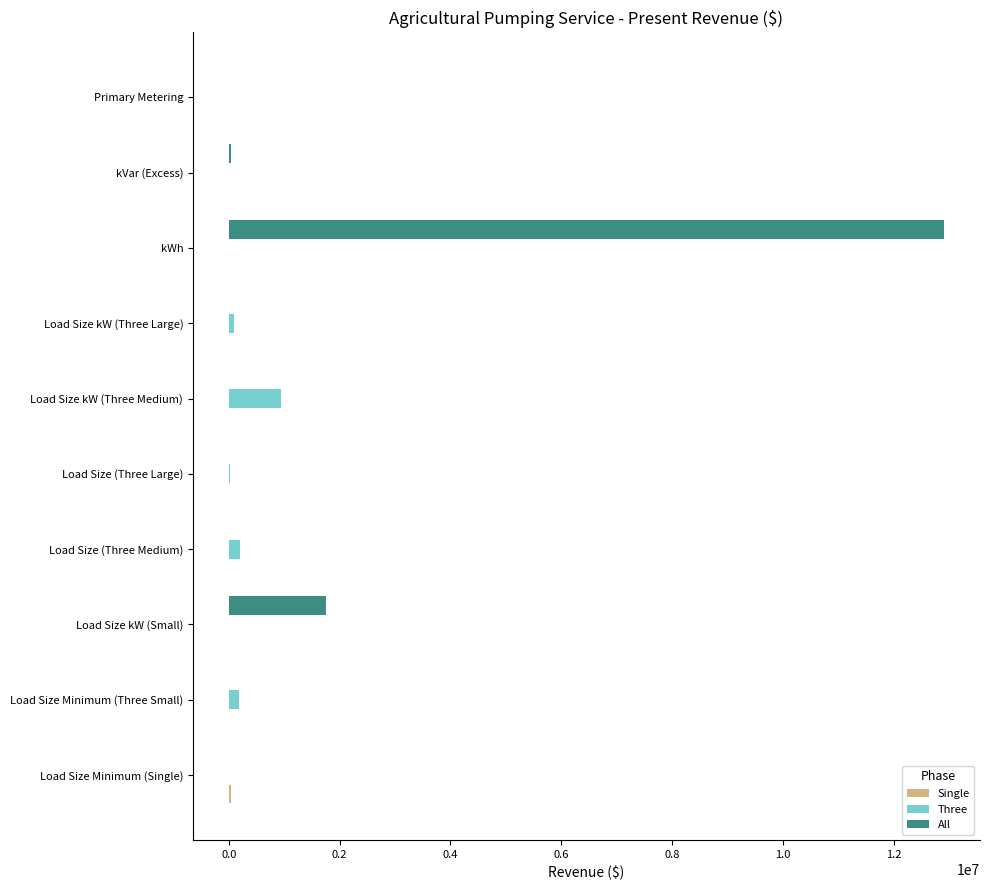

What is the sum of all All values?

14710028.0